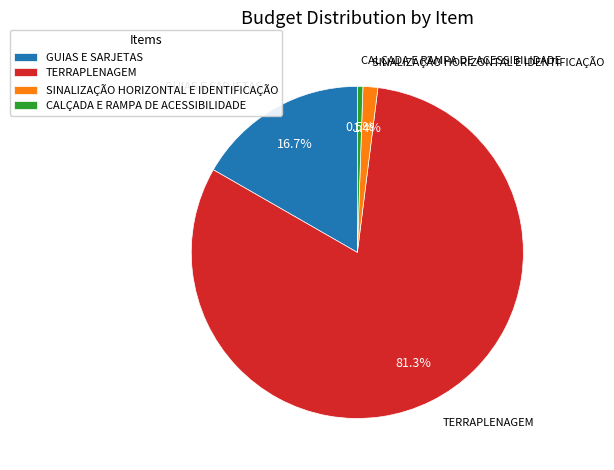

Which has a higher value, SINALIZAÇÃO HORIZONTAL E IDENTIFICAÇÃO or TERRAPLENAGEM?

TERRAPLENAGEM